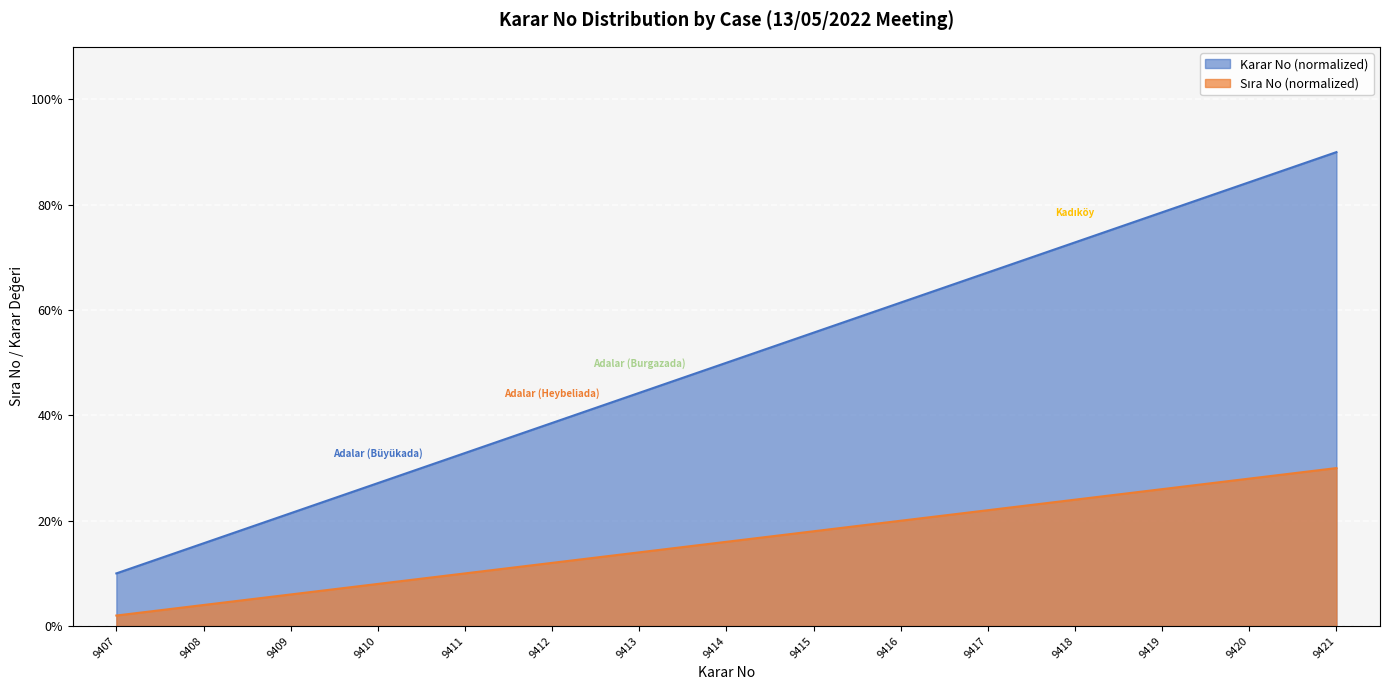

True or false: Sıra No and Karar No intersect in this chart.

False